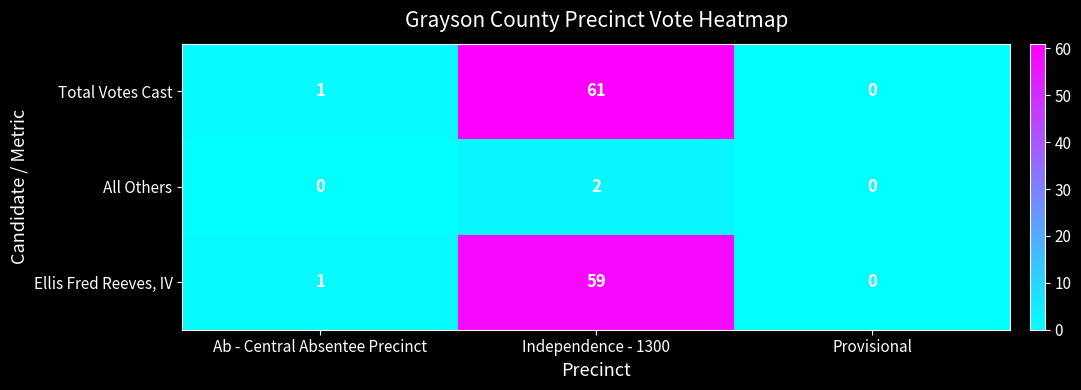

How many distinct data groups are displayed?

3